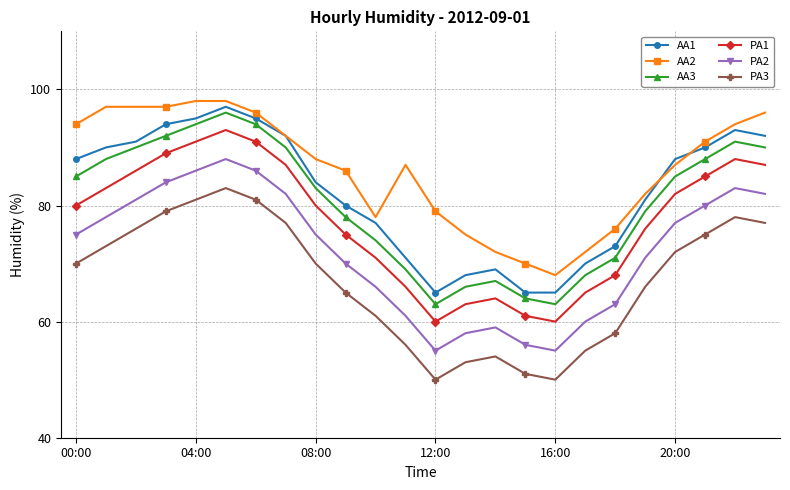

At how many categories does at least one series exceed 59?

24